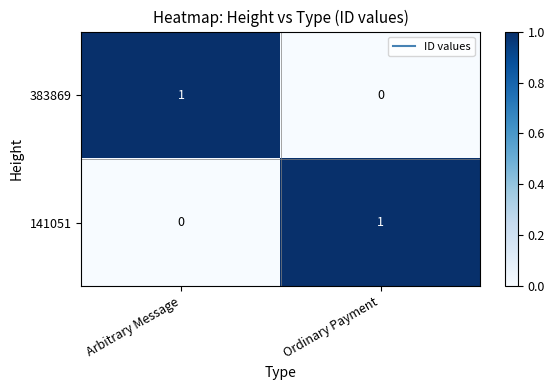

What is the difference between the highest and lowest values at Ordinary Payment?

1